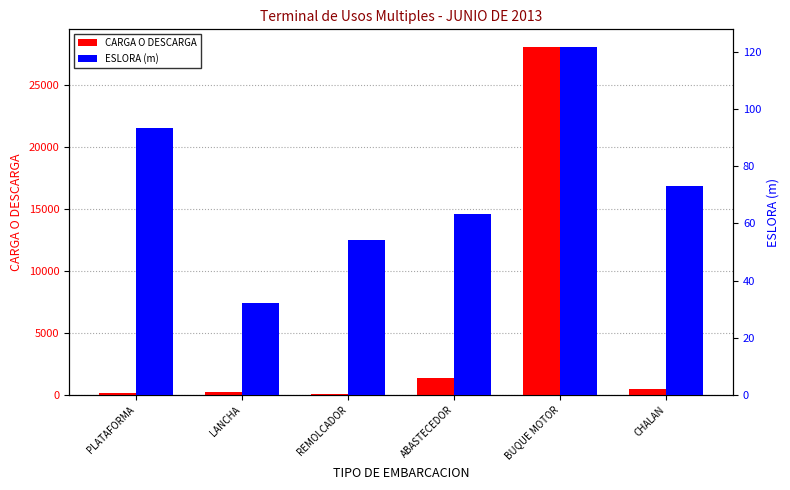

What is the label of the 1st bar from the left?

PLATAFORMA